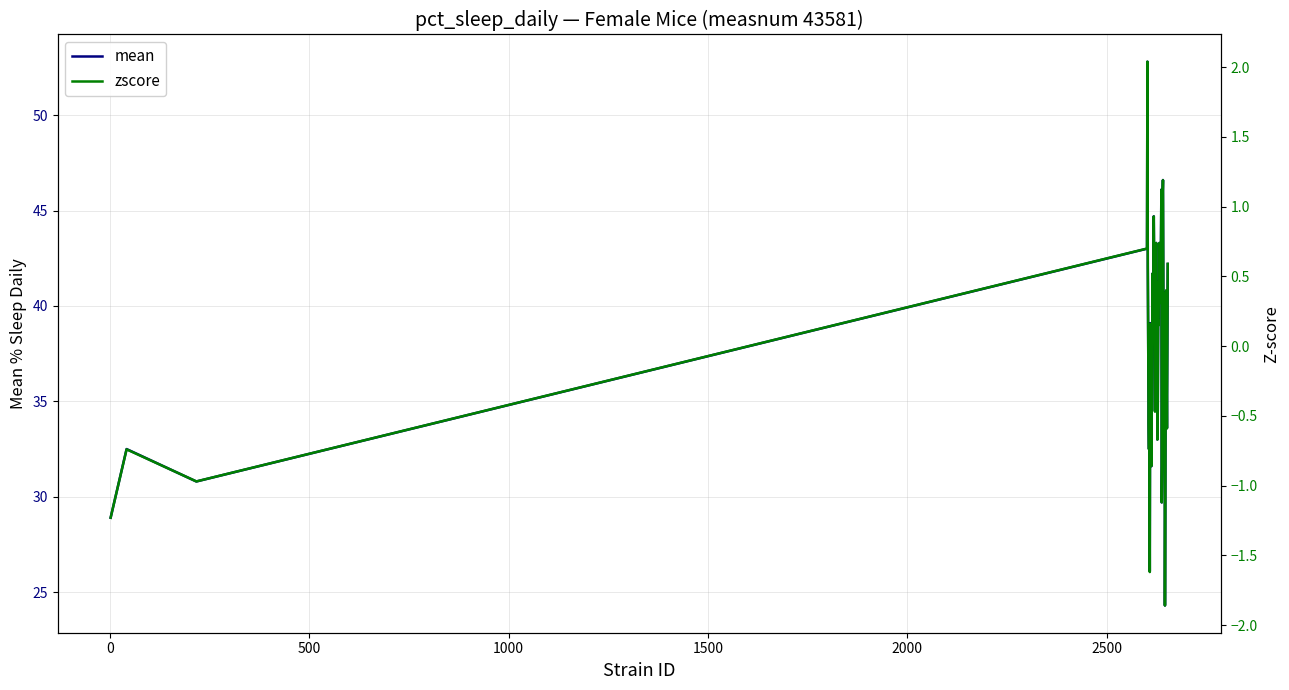

What is the value of the zscore point at the 27th from the left?

0.5